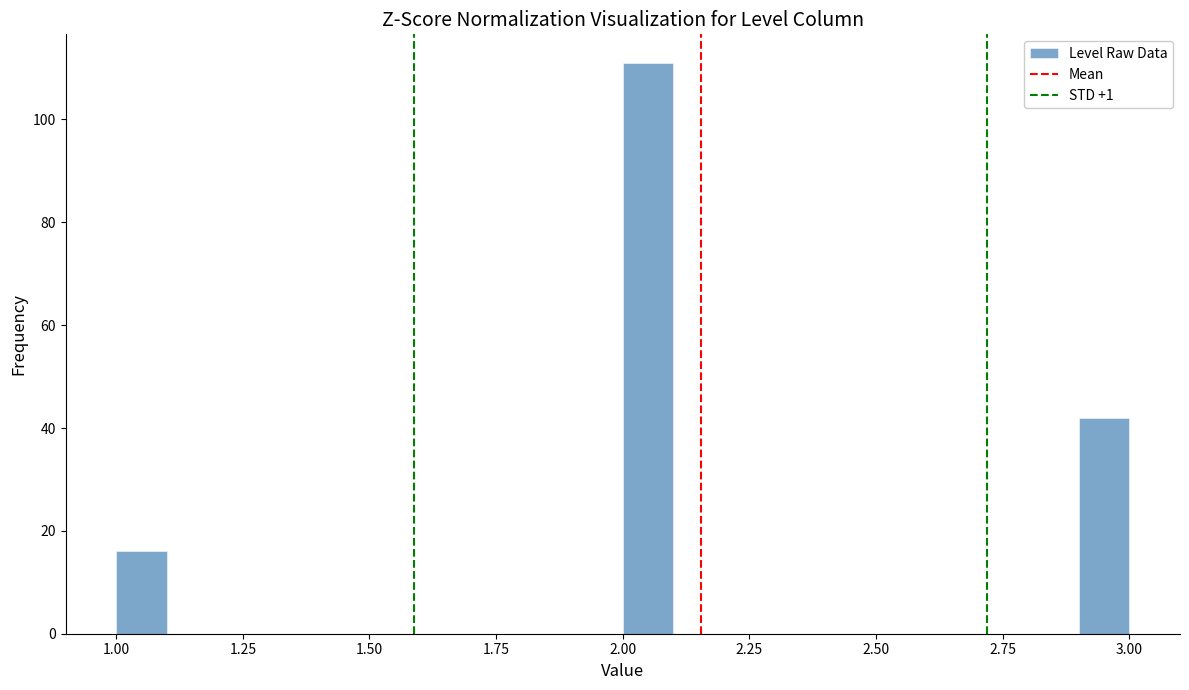

Read against the x-axis, roughly where is the centre of the tallest bar?

2.05